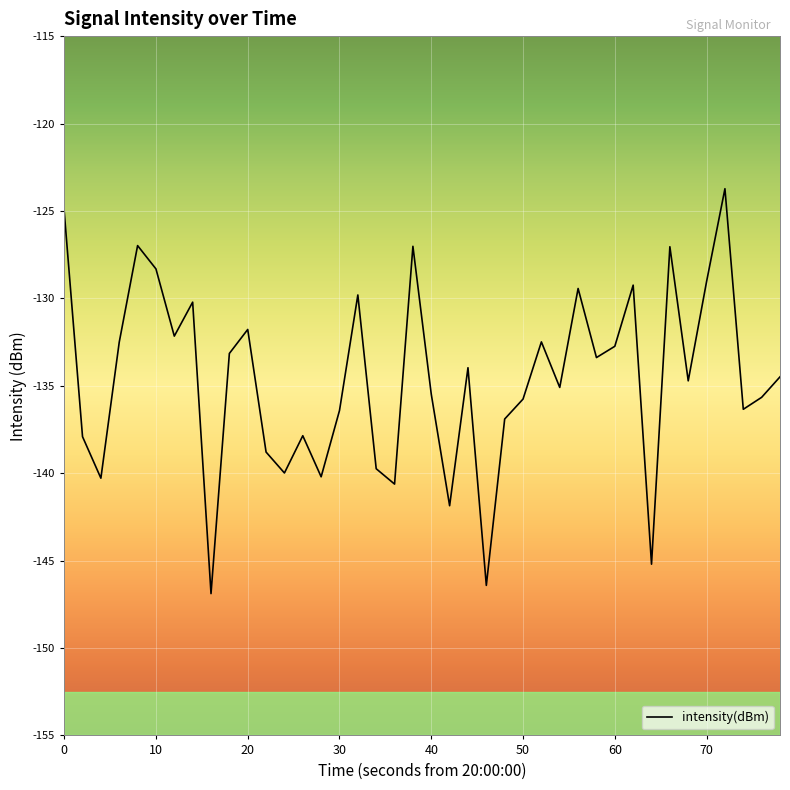

What is the sum of all values?

-5384.7